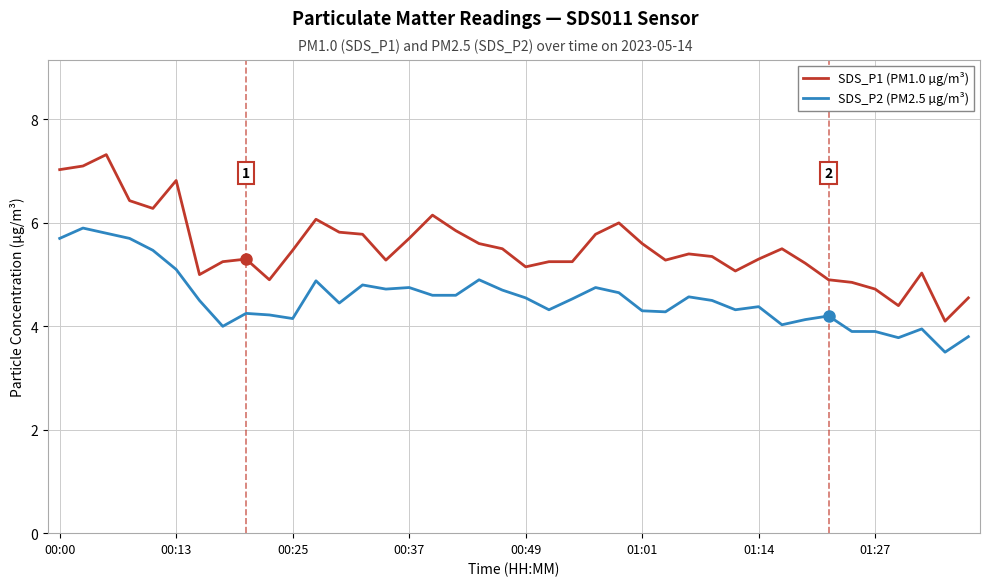

True or false: SDS_P2 (PM2.5 µg/m³) and SDS_P1 (PM1.0 µg/m³) cross at least once.

False